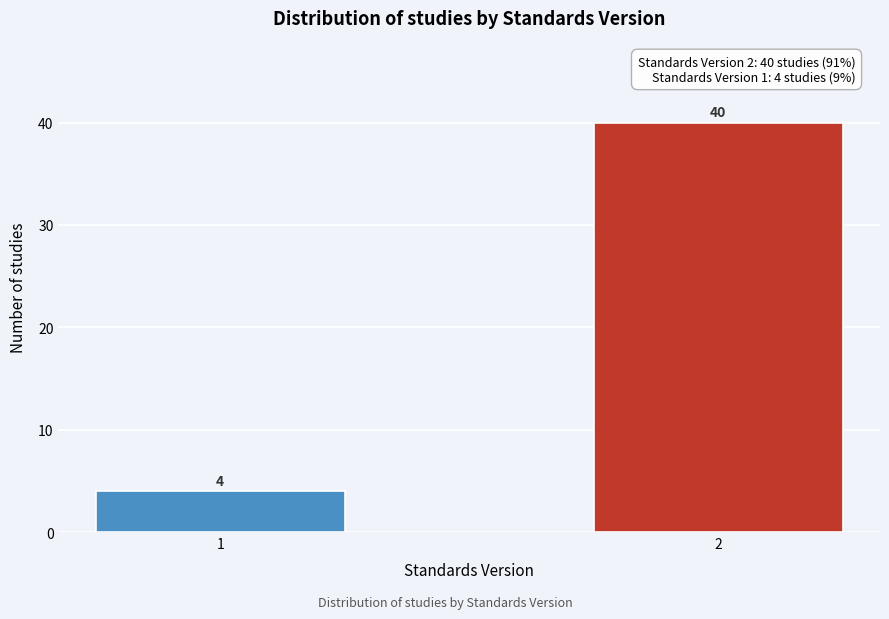

Reading right to left, extract all data points from this chart.

2=40	1=4